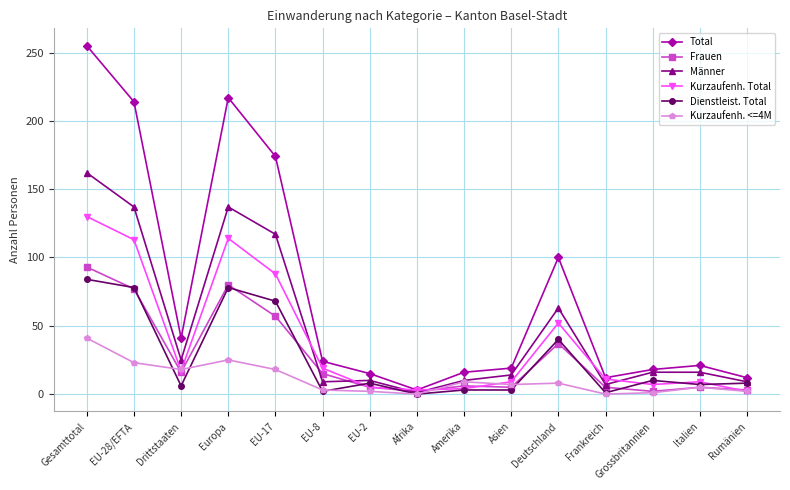

How many categories are shown in the chart?

15